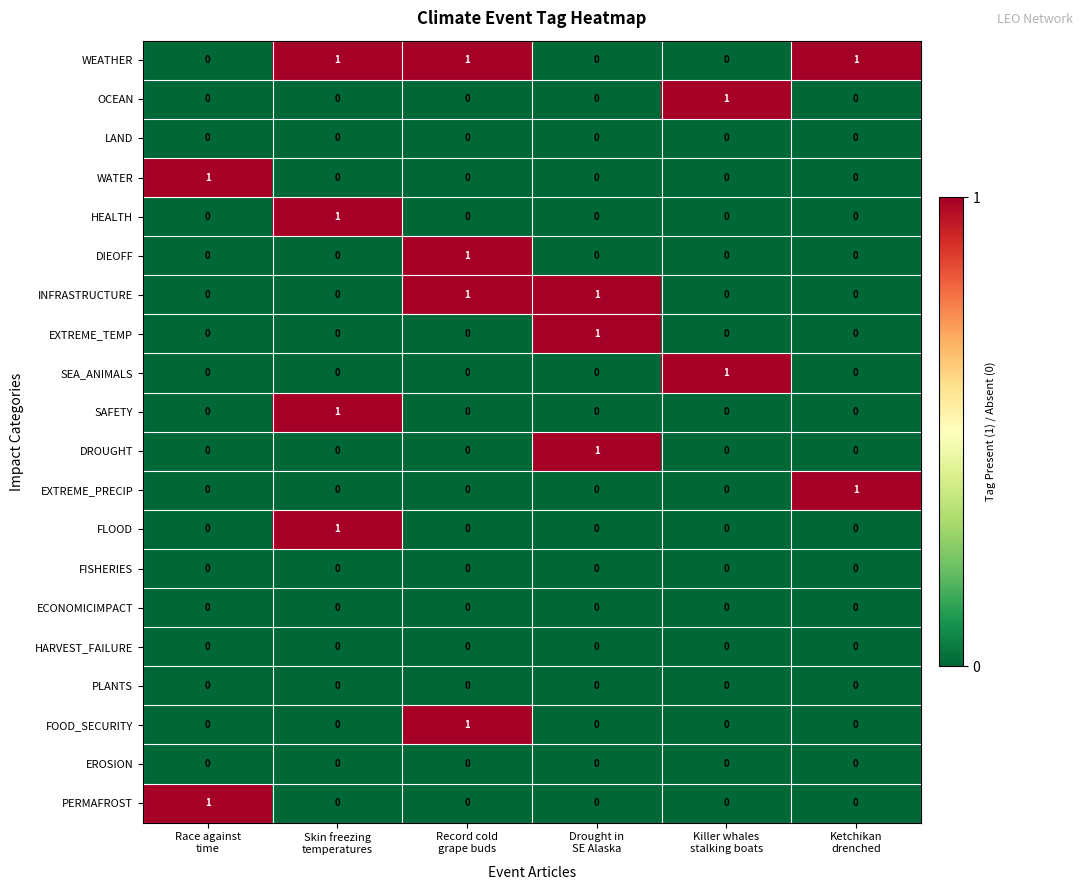

Which series has the largest total across all categories?

WEATHER